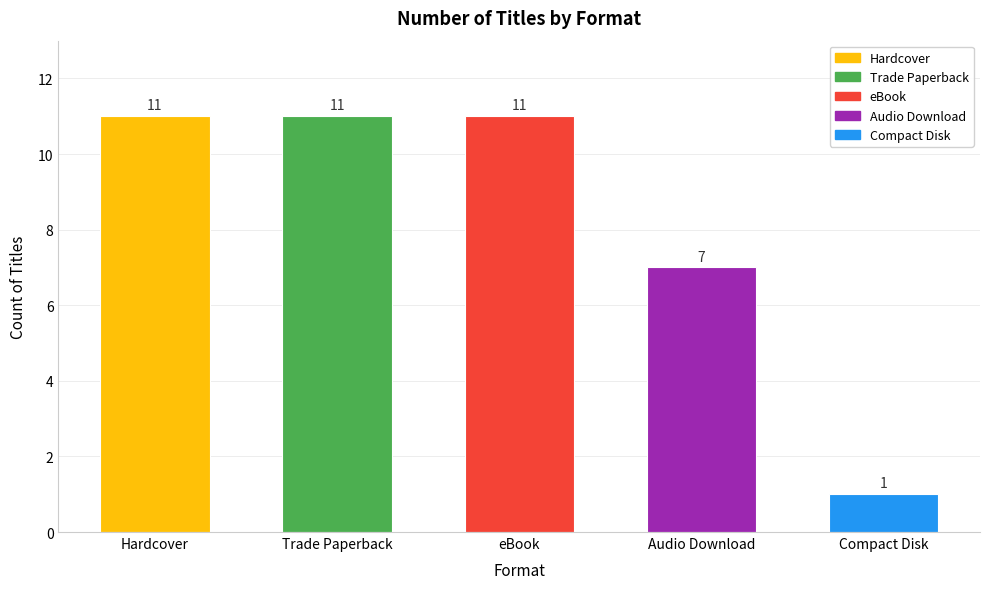

Reading right to left, list all the values displayed in this chart.

Compact Disk=1	Audio Download=7	eBook=11	Trade Paperback=11	Hardcover=11